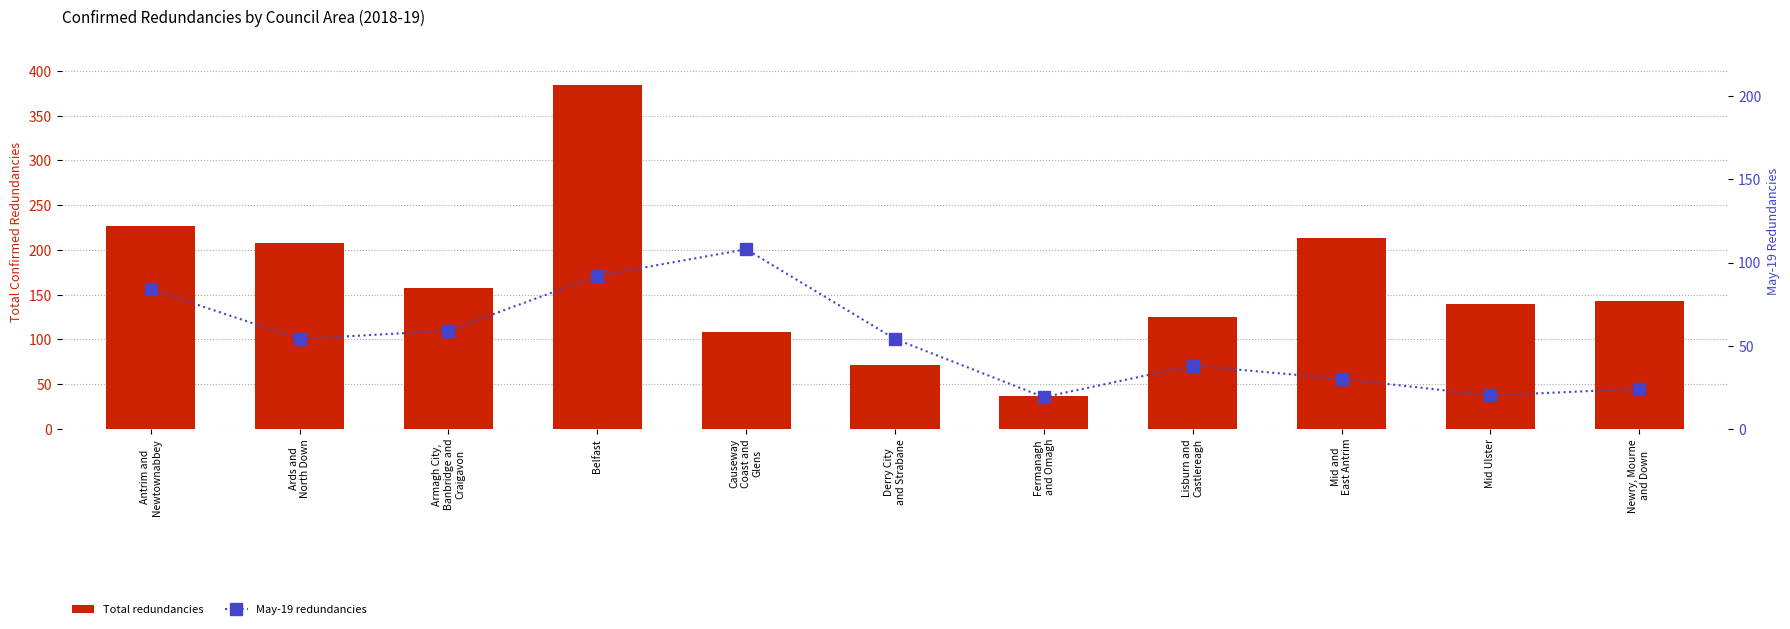

The May-19 redundancies series shows 157 at Causeway
Coast and
Glens. True or false?

False